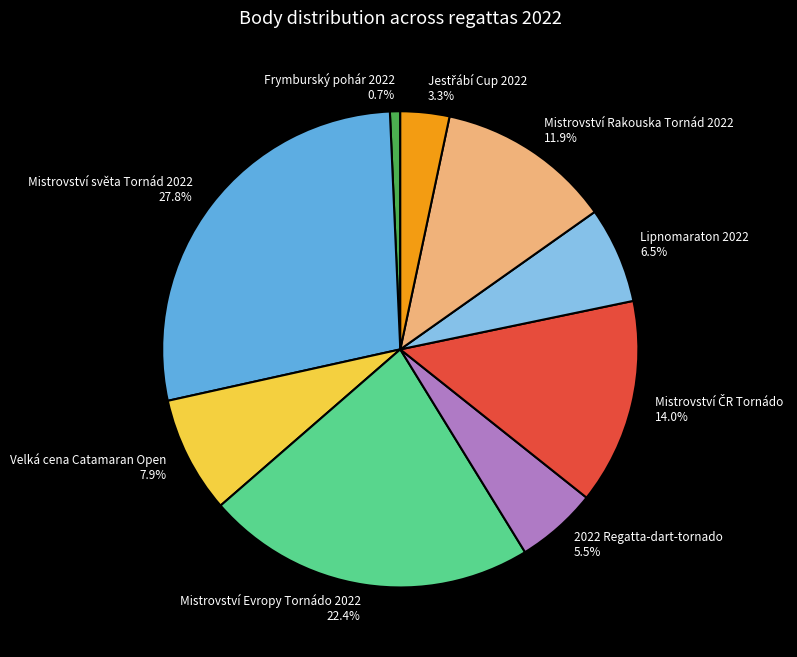

Count the number of slices in the pie.

9